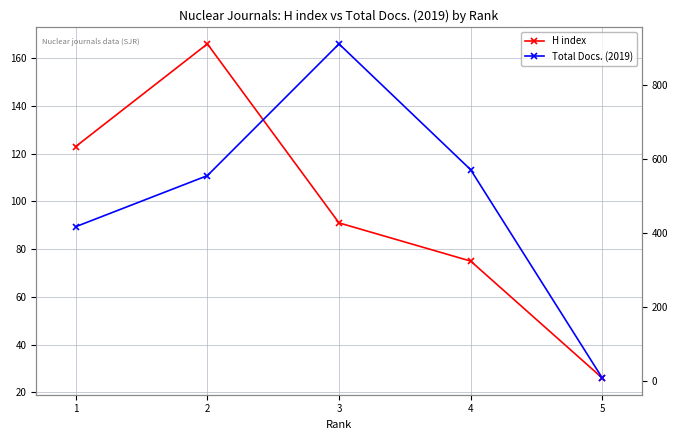

What is the value of the H index point at the 4th from the left?

75